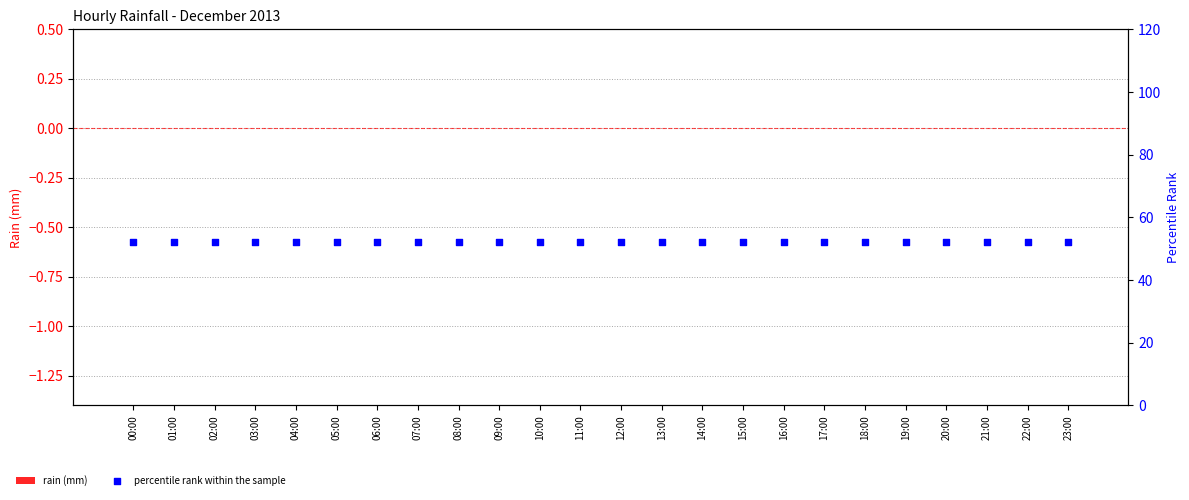

Which series has the widest spread of Y values?

rain (mm)